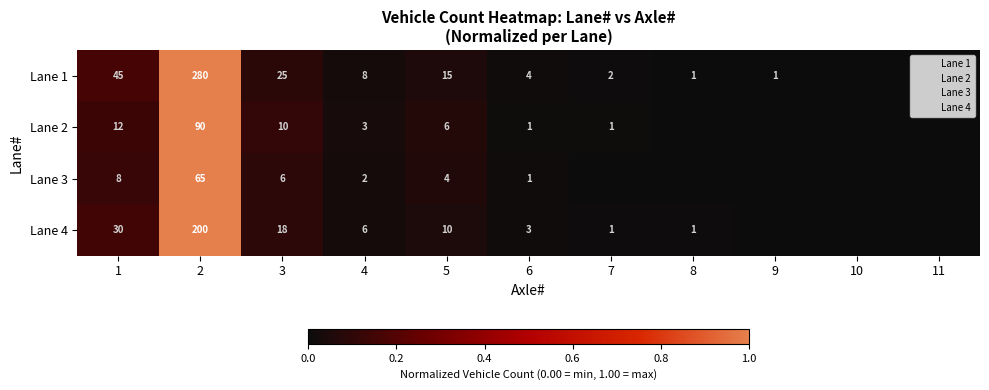

How many distinct data groups are displayed?

4